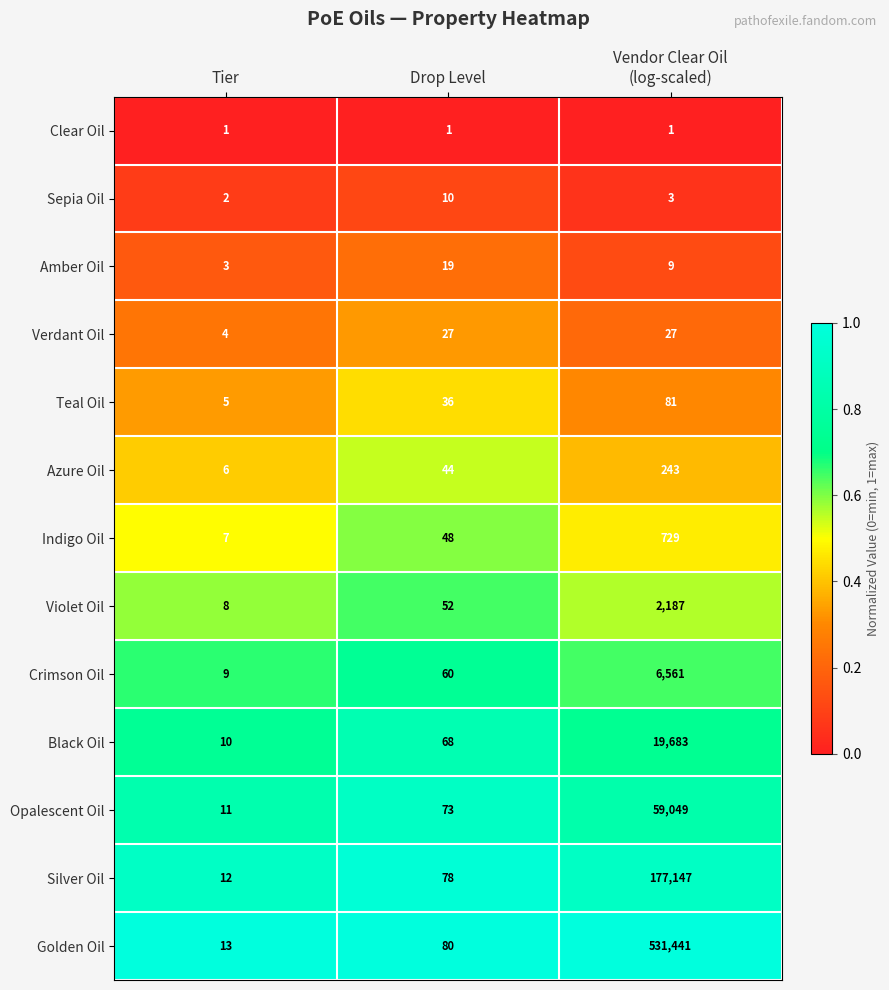

Which category has the lowest value in the Crimson Oil series?

Tier